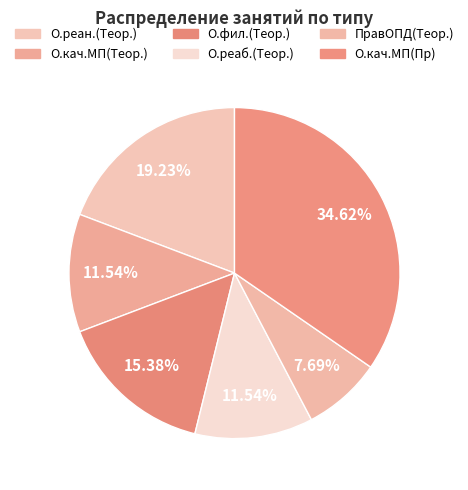

How many segments does this pie chart have?

6